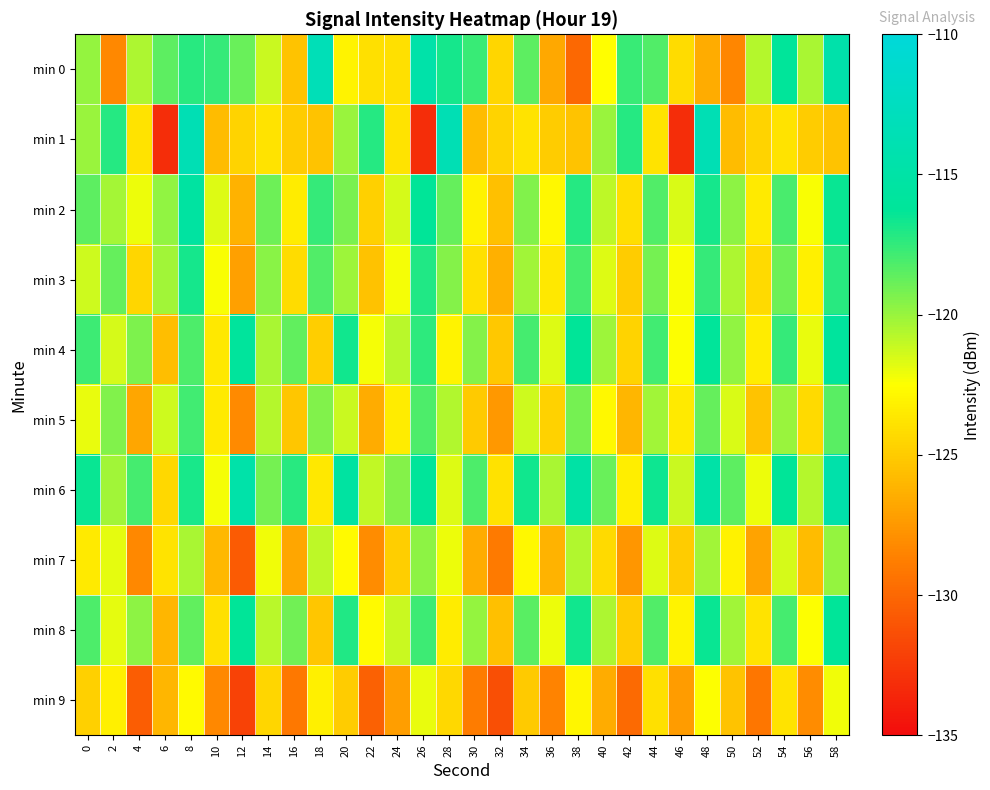

Rank the series at 36 from highest to lowest value.

min 6, min 4, min 8, min 2, min 3, min 5, min 1, min 7, min 0, min 9